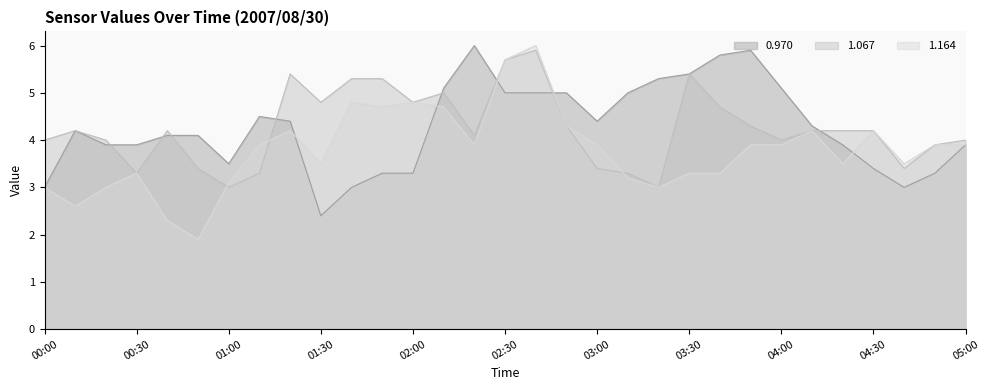

Rank the categories by 0.970 value from highest to lowest.

02:20, 03:50, 03:40, 03:30, 03:20, 02:10, 04:00, 02:30, 02:40, 02:50, 03:10, 01:10, 01:20, 03:00, 04:10, 00:10, 00:40, 00:50, 00:20, 00:30, 04:20, 05:00, 01:00, 04:30, 01:50, 02:00, 04:50, 00:00, 01:40, 04:40, 01:30